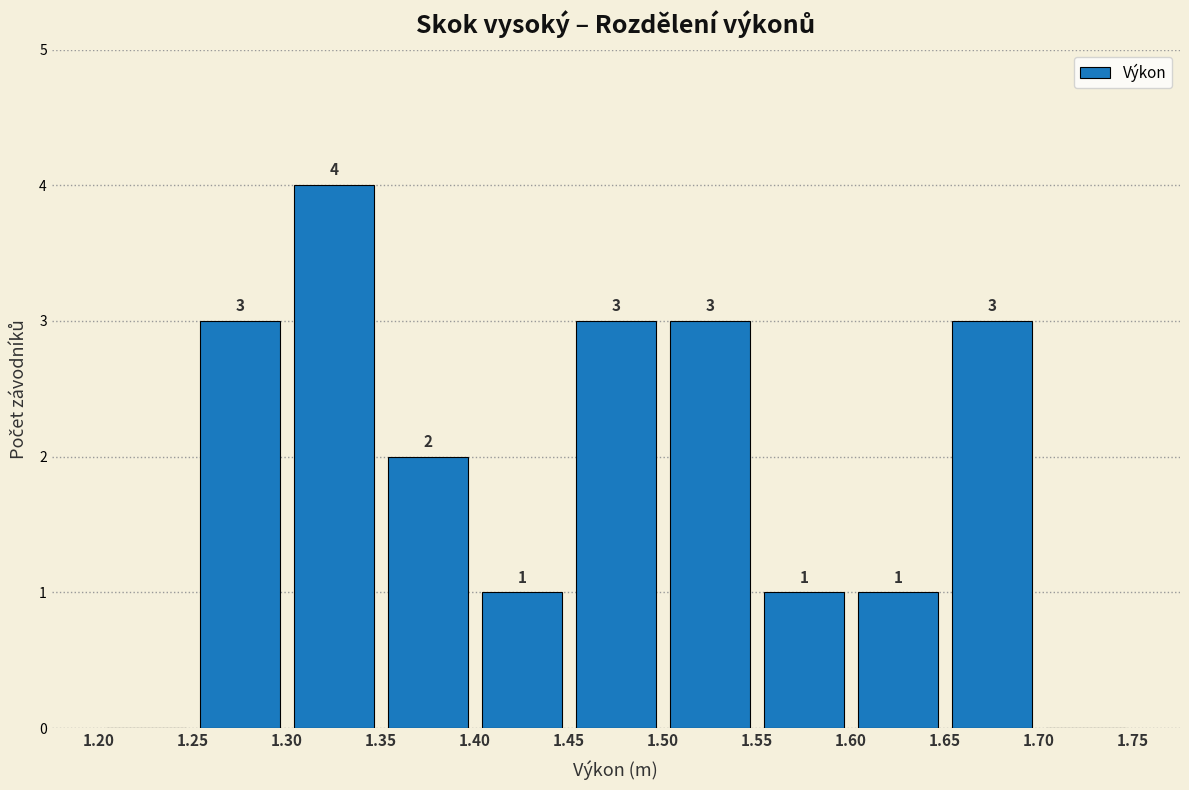

Over which range of the x-axis is the bar tallest?

1.30 to 1.35